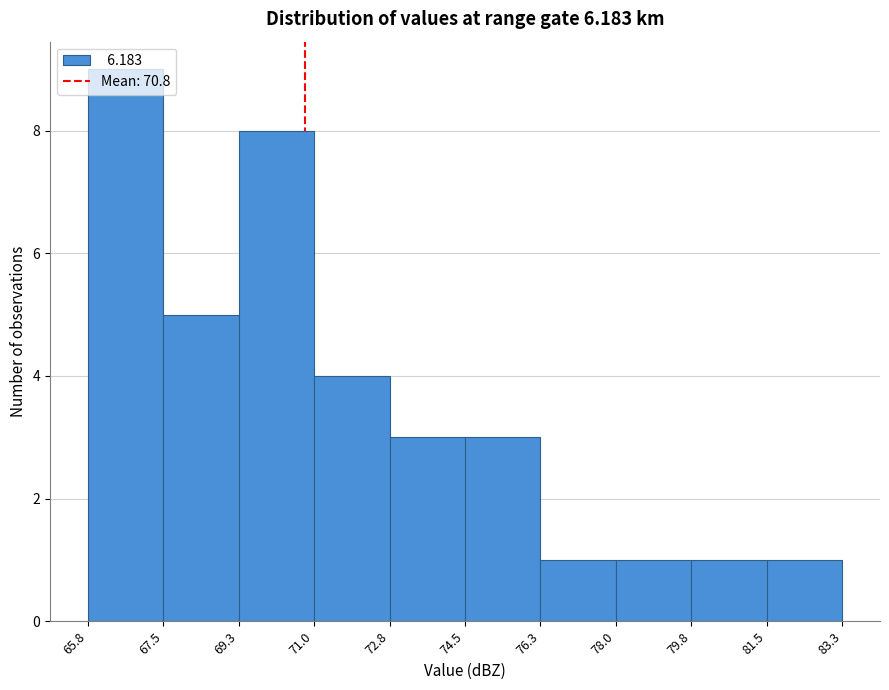

Which range on the x-axis has the tallest bar?

65.8 to 67.5